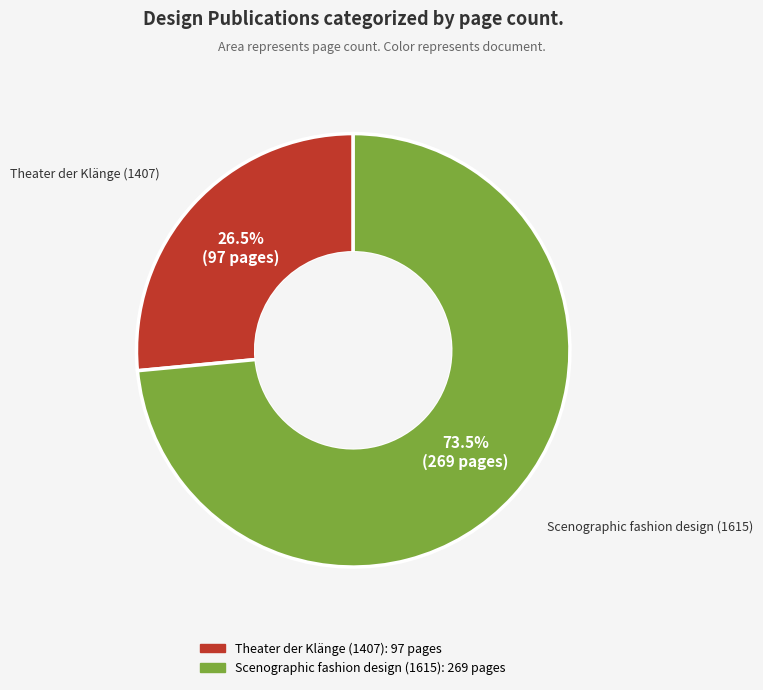

Is there a majority slice in this chart?

Yes